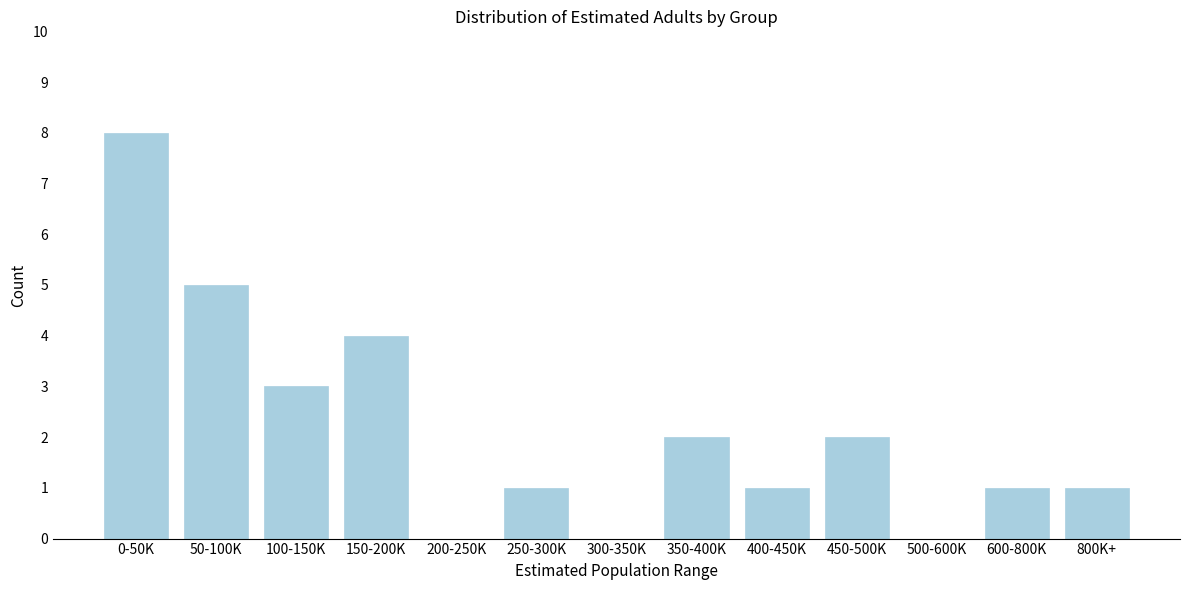

Reading left to right, what are all the values shown in this chart?

0-50K=8	50-100K=5	100-150K=3	150-200K=4	200-250K=0	250-300K=1	300-350K=0	350-400K=2	400-450K=1	450-500K=2	500-600K=0	600-800K=1	800K+=1